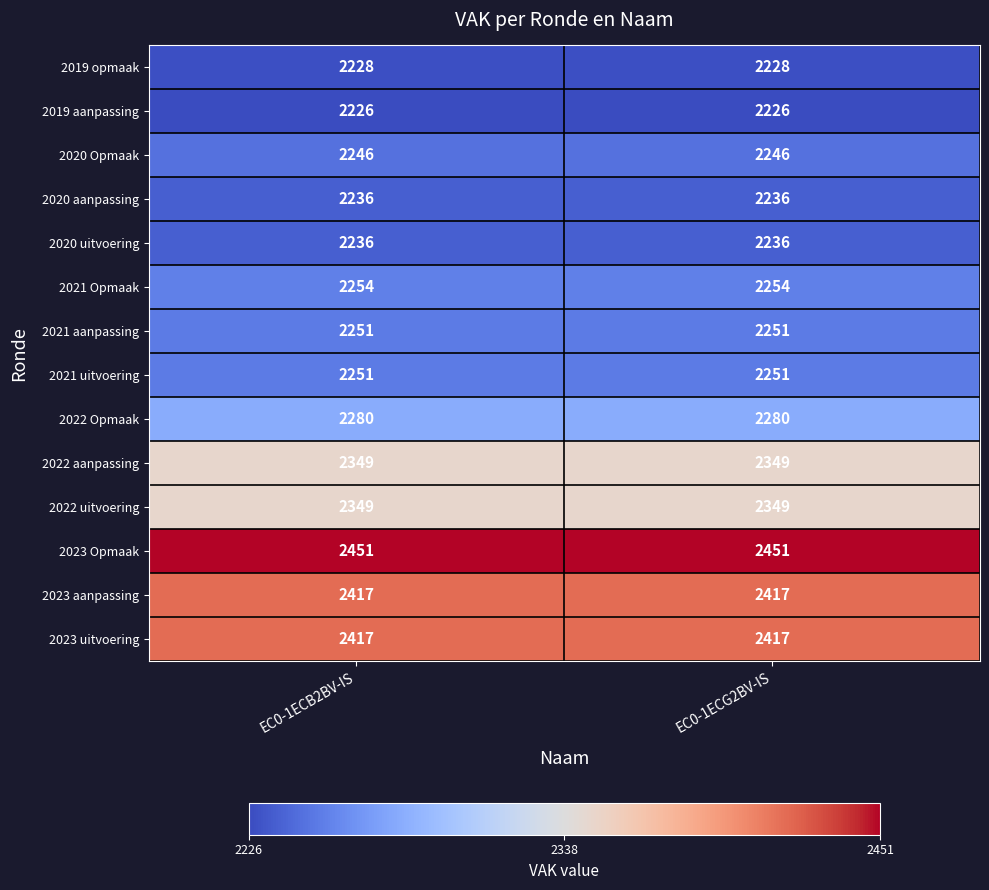

Reading left to right, extract all data points from this chart.

2019 opmaak: 2228	2228
2019 aanpassing: 2226	2226
2020 Opmaak: 2246	2246
2020 aanpassing: 2236	2236
2020 uitvoering: 2236	2236
2021 Opmaak: 2254	2254
2021 aanpassing: 2251	2251
2021 uitvoering: 2251	2251
2022 Opmaak: 2280	2280
2022 aanpassing: 2349	2349
2022 uitvoering: 2349	2349
2023 Opmaak: 2451	2451
2023 aanpassing: 2417	2417
2023 uitvoering: 2417	2417